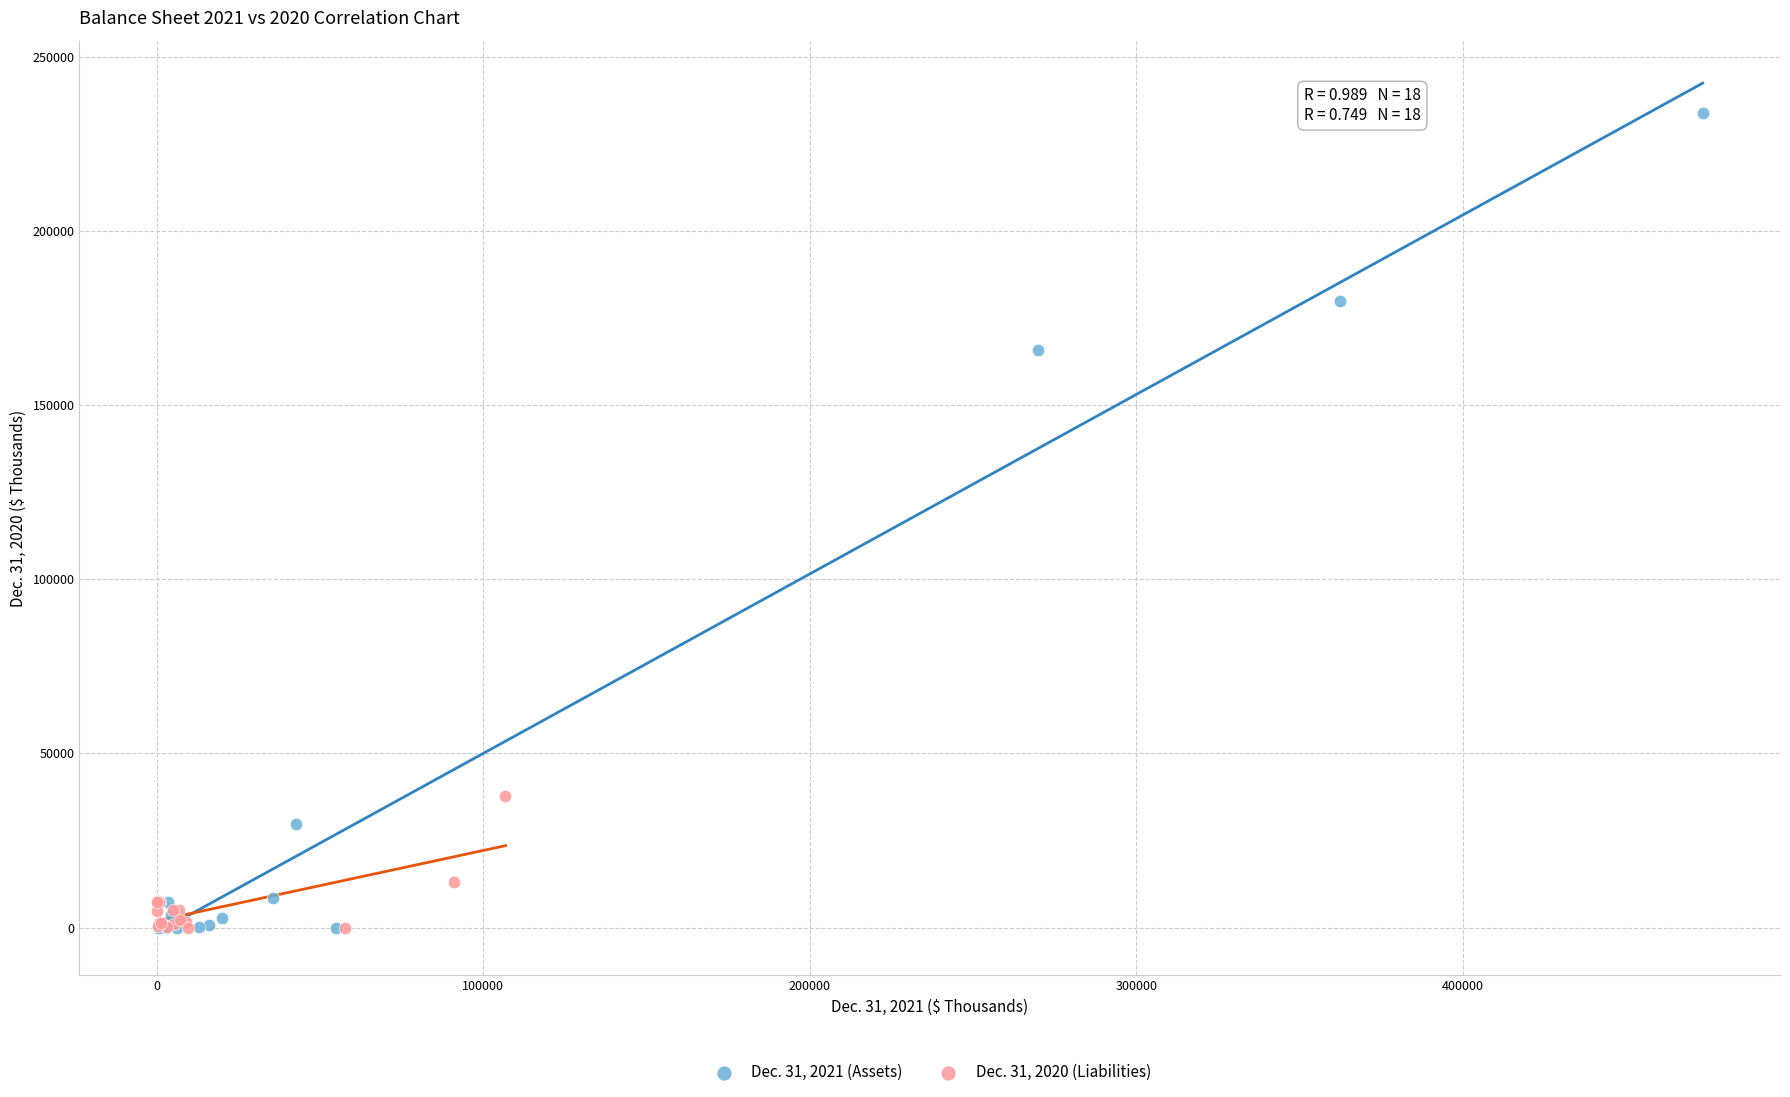

Which series contains the highest Y value?

Dec. 31, 2021 (Assets)